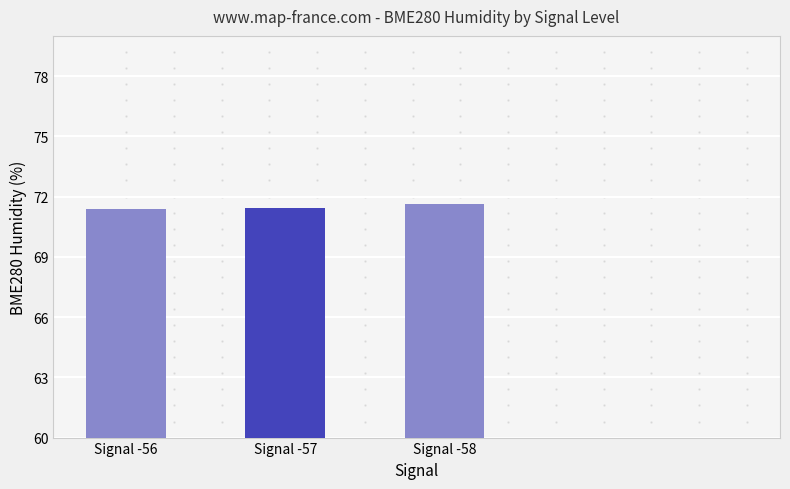

Between Signal -58 and Signal -56, which is larger?

Signal -58